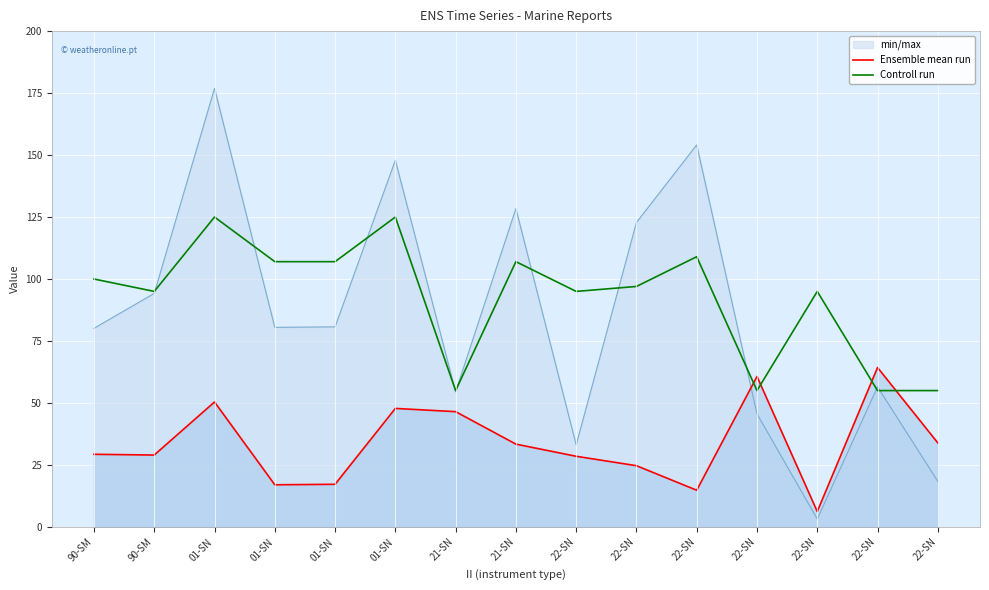

Where does the Controll run series first go above 97?

90-SM